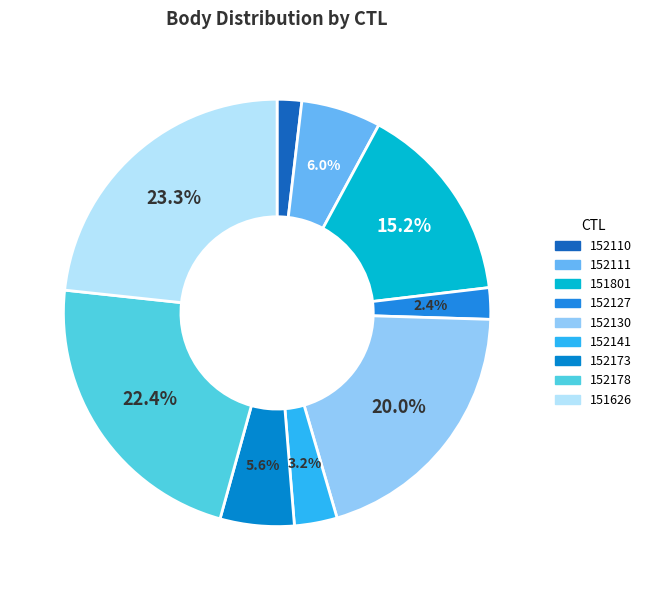

Is it true that 152127 is 11% of the pie?

False